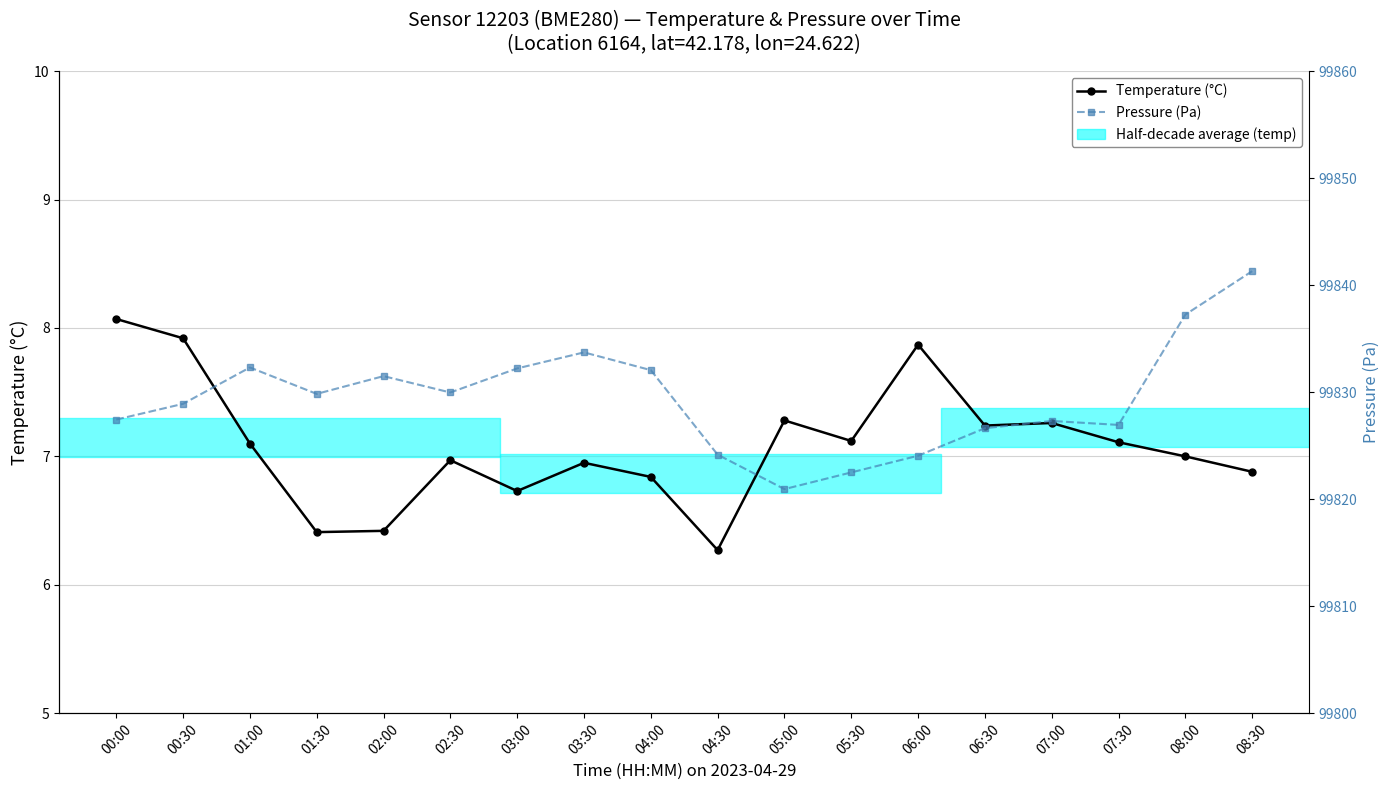

What is the label of the 11th point from the right?

03:30